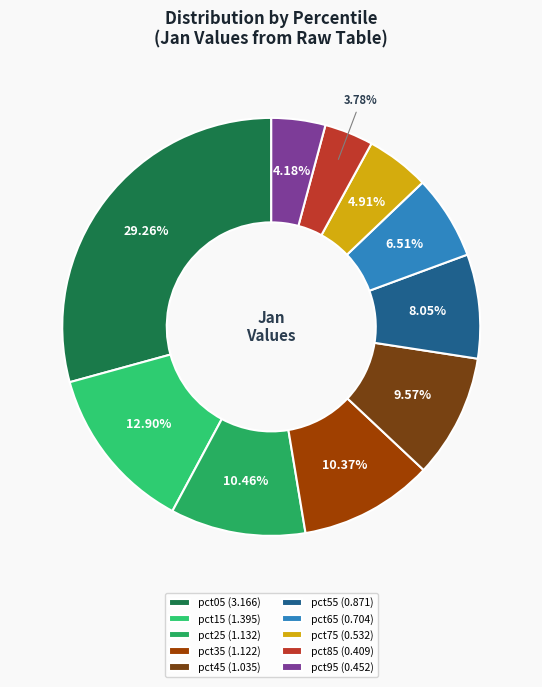

The pct55 slice represents 8% of the pie. True or false?

True